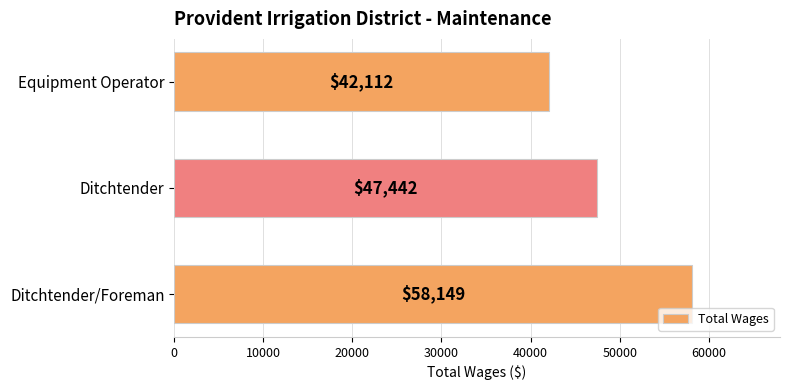

How many values are between 42112 and 58149?

3